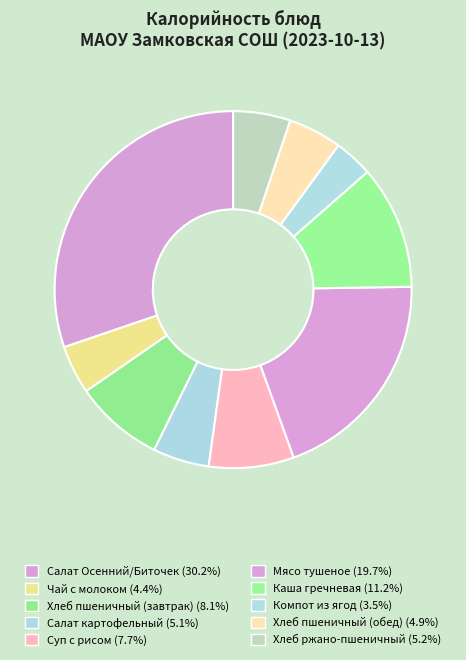

True or false: Суп с рисом accounts for 2% of the total.

False